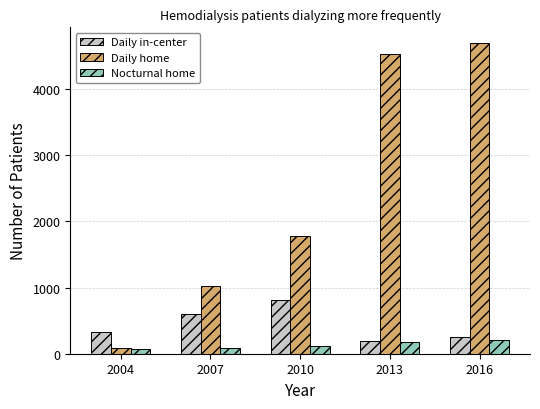

Count the number of data series in this chart.

3